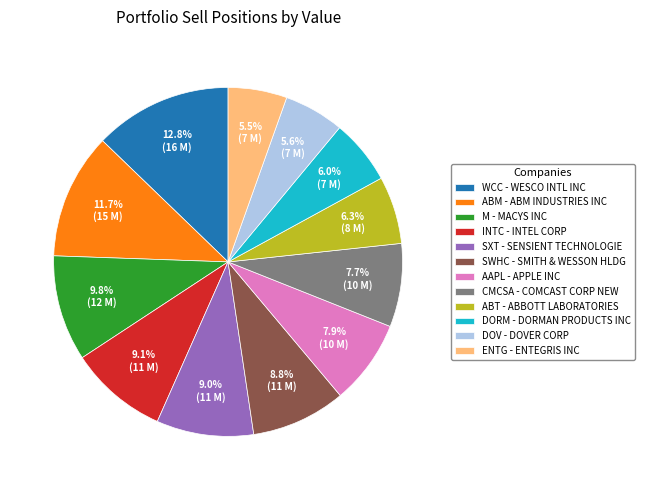

Does any single category account for the majority?

No